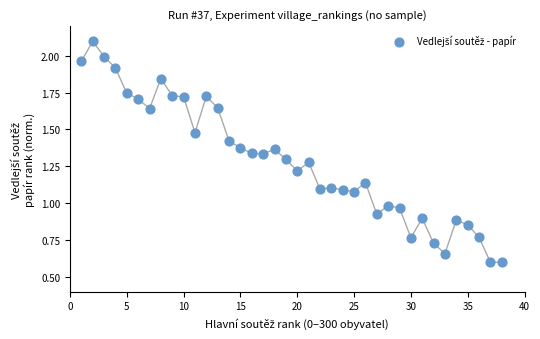

What is the range of X values (max minus min)?

37.0